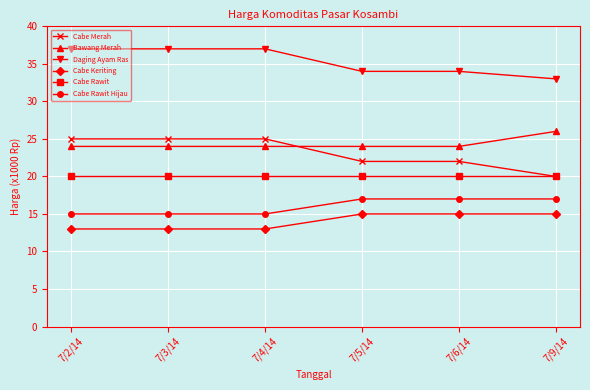

What is the total value across all series at 7/3/14?

134